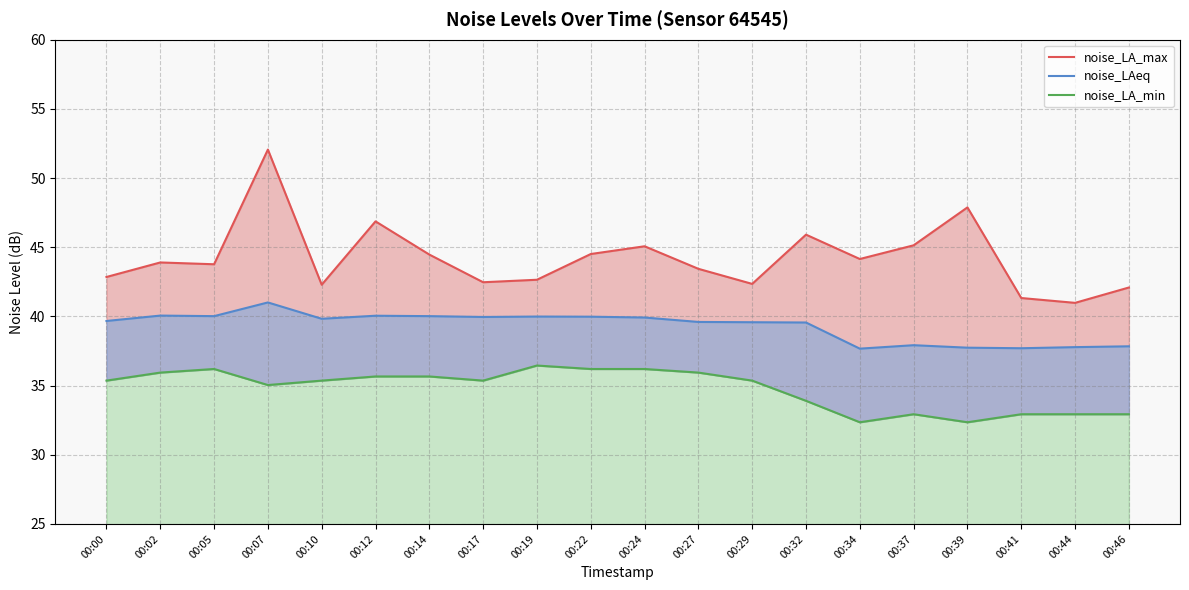

List the labels in order of noise_LA_min value, smallest first.

00:34, 00:39, 00:37, 00:41, 00:44, 00:46, 00:32, 00:07, 00:00, 00:10, 00:17, 00:29, 00:12, 00:14, 00:02, 00:27, 00:05, 00:22, 00:24, 00:19